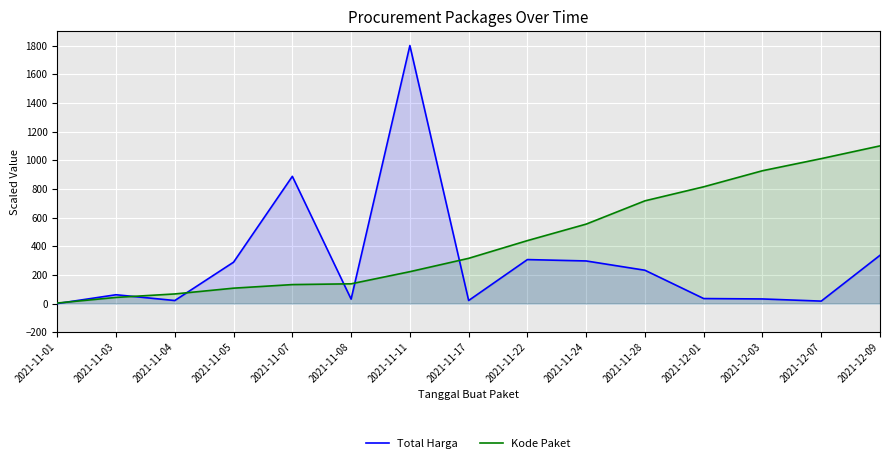

Count the number of data series in this chart.

2